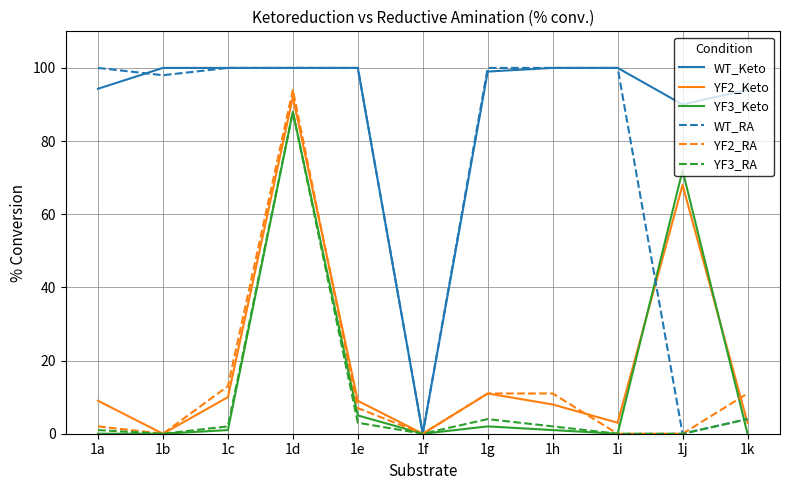

What are all the series names shown in the legend?

WT_Keto, YF2_Keto, YF3_Keto, WT_RA, YF2_RA, YF3_RA